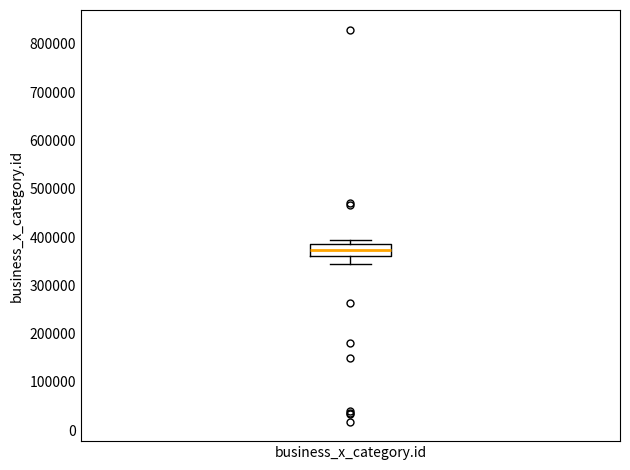

Transcribe this box plot: give where the median line is, the range the box spans, and where the two whiskers end, as read against the y-axis. The values are not printed on the chart, so give them approximately, as read against the axis.

median 370000, box 360000 to 380000, whiskers 340000 to 390000